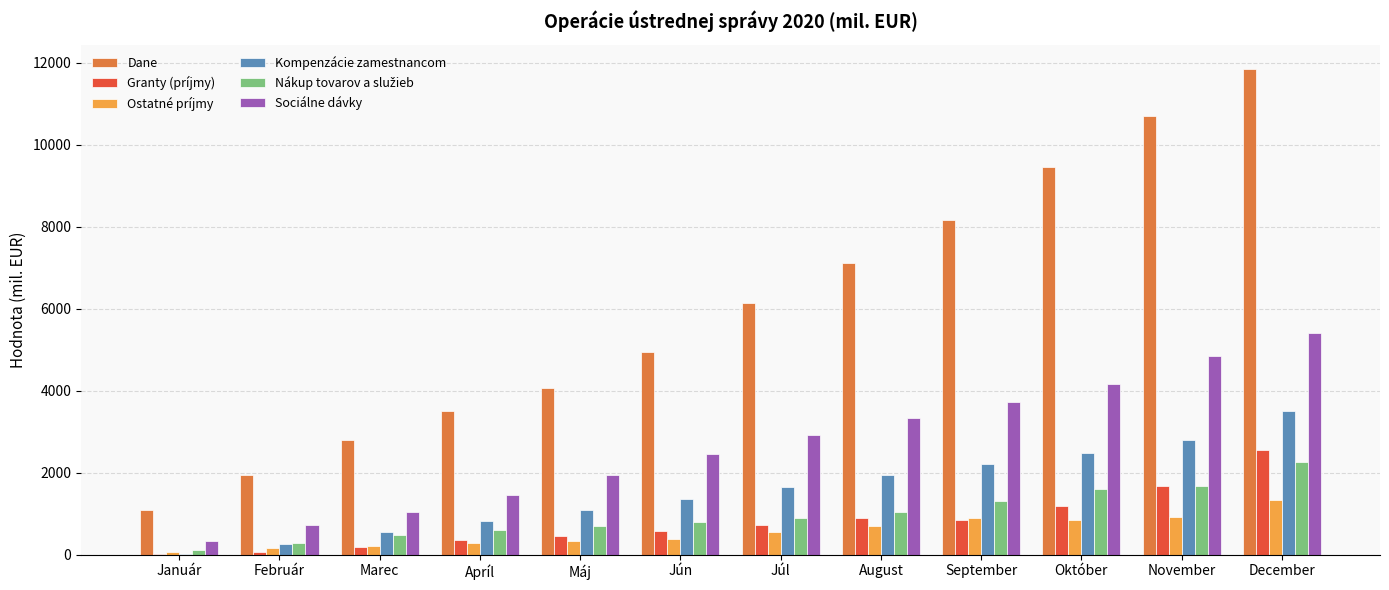

What is the sum of the Granty (príjmy) values at November and Október?

2842.1